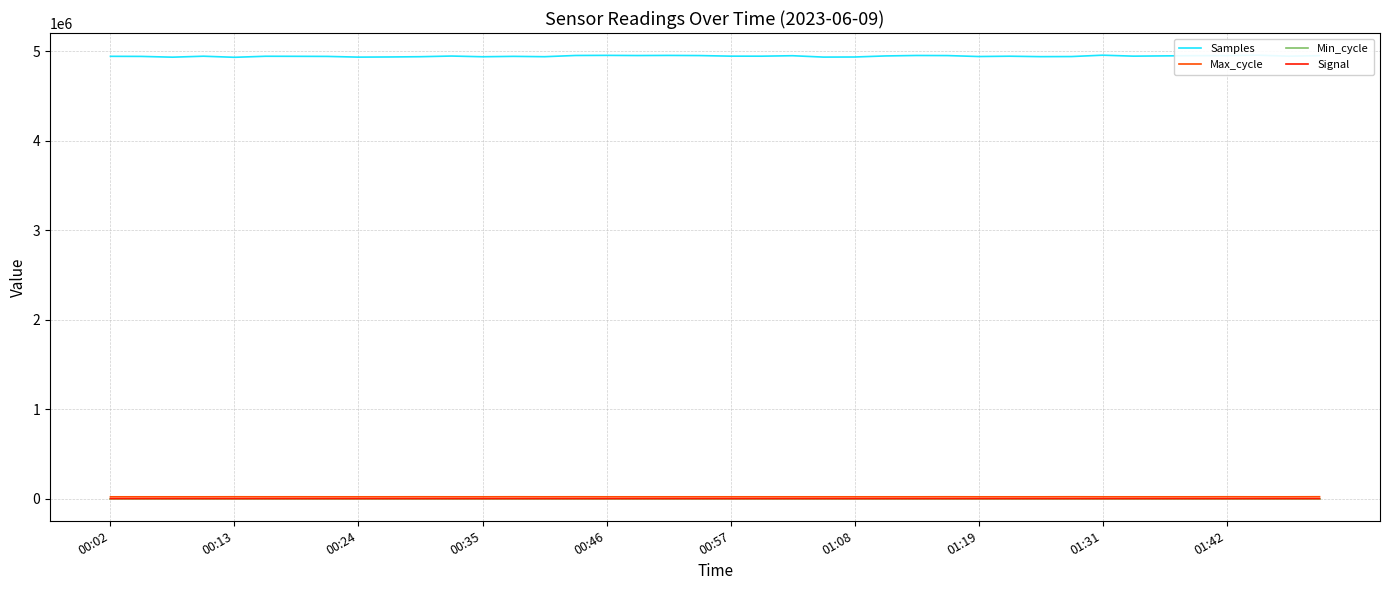

Which series has the largest total across all categories?

Samples